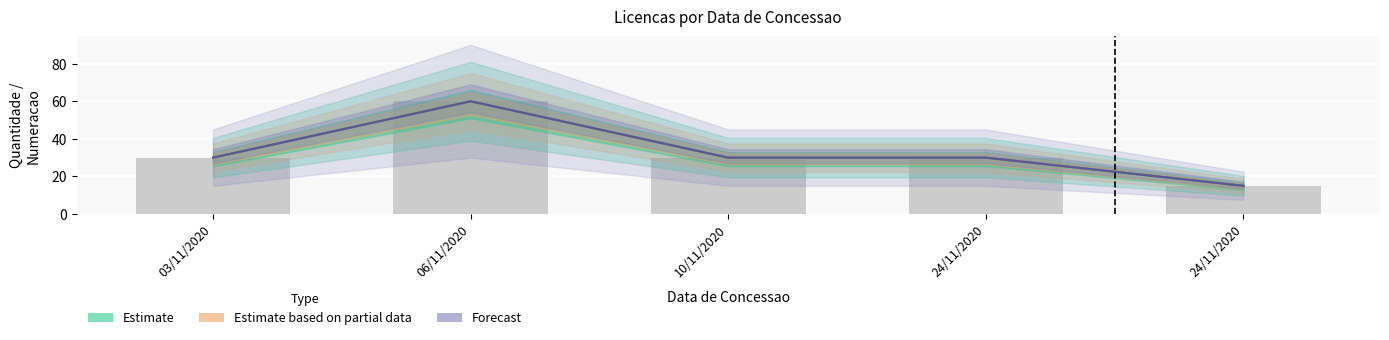

What is the average value of the Estimate based on partial data series?

33